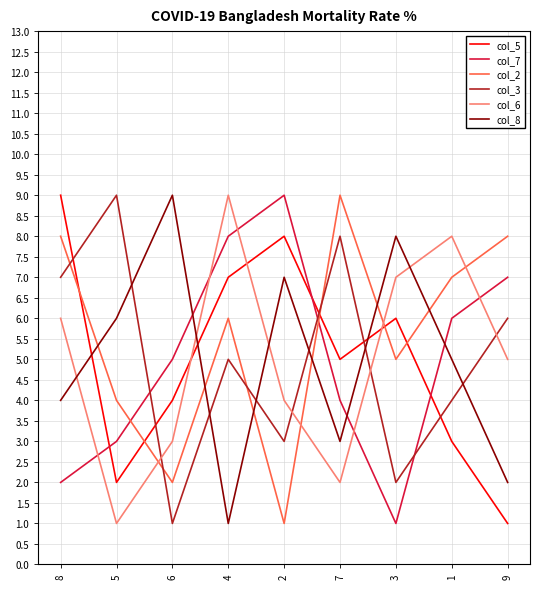

What is the greatest value displayed?

9